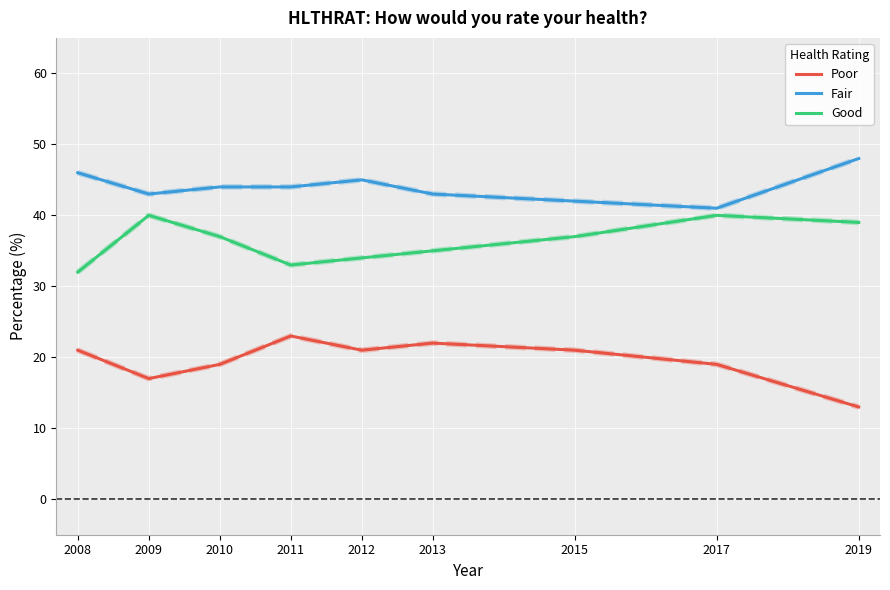

Read the Poor value at 2012.

21